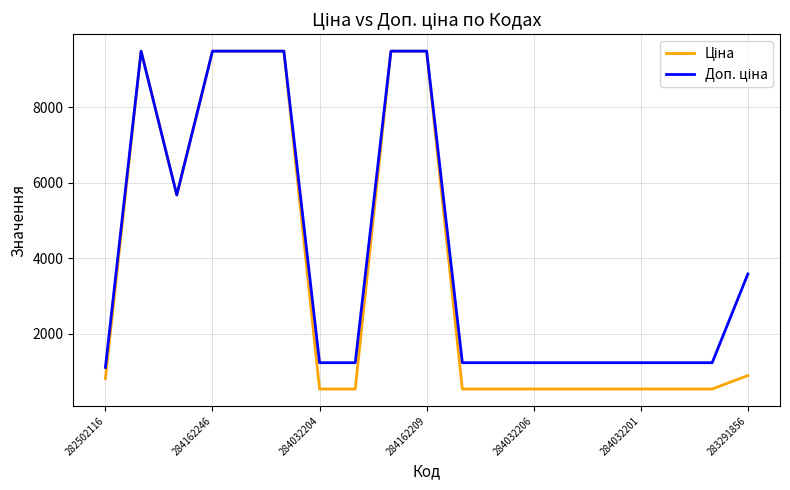

Does the chart have visible grid lines?

Yes